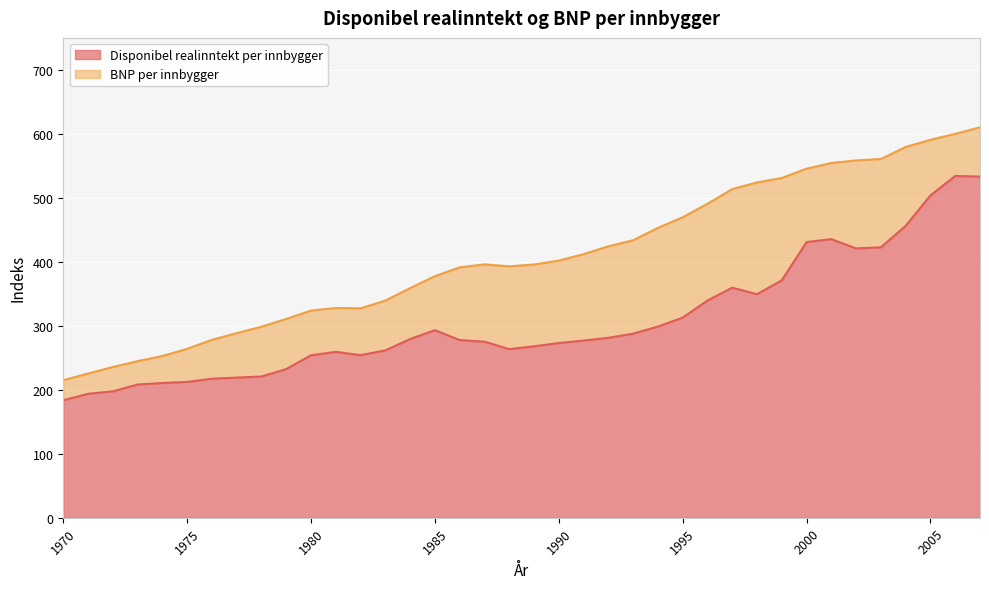

What is the difference between the BNP per innbygger values at 1979 and 1978?

12.1